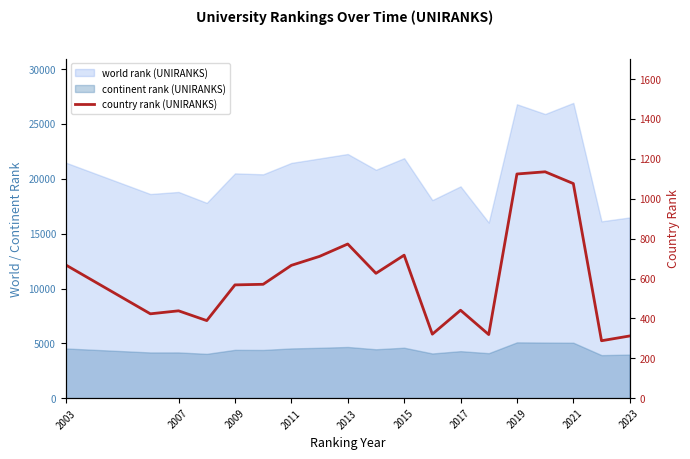

How many values exceed 571?

9